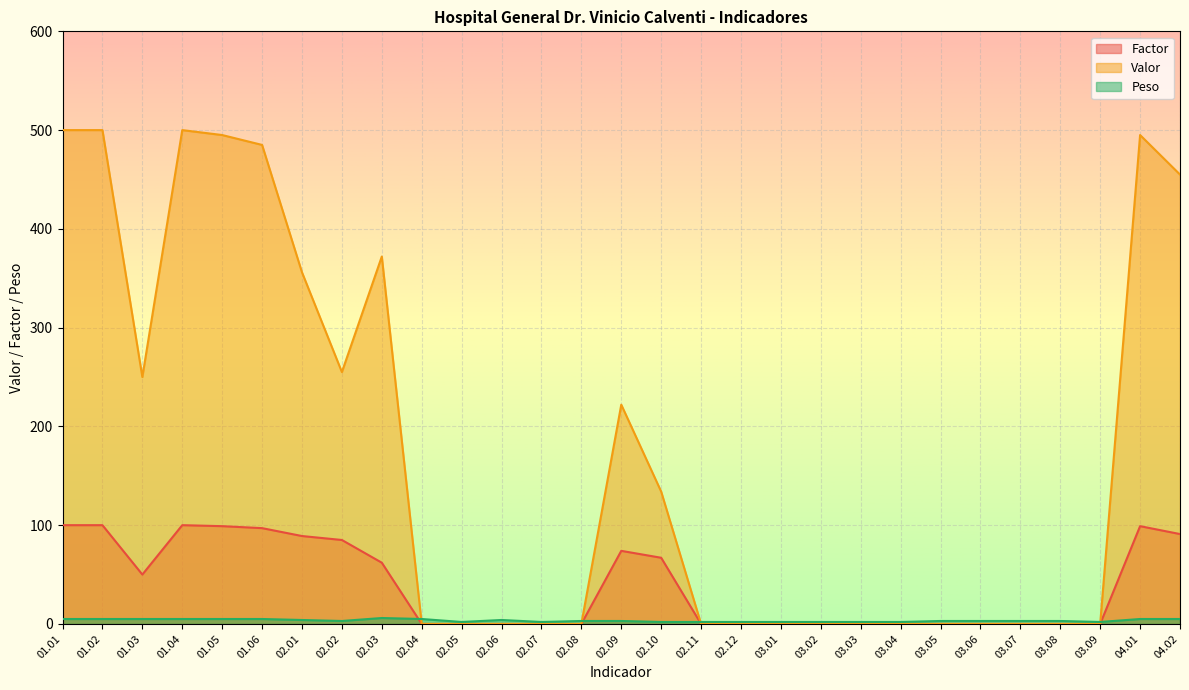

What is the total value across all series at 03.03?

2